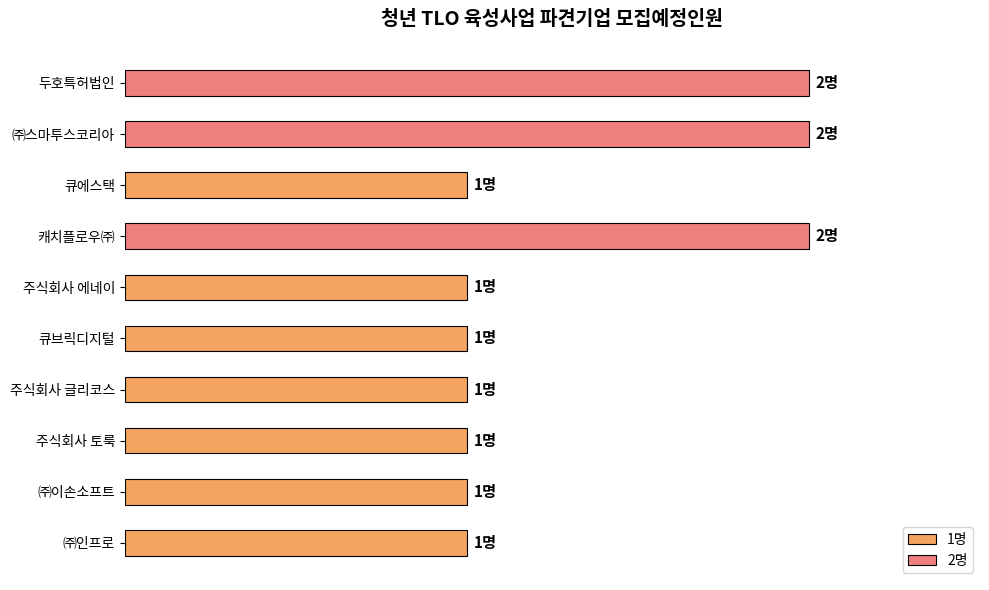

At which category is the sum across all series the highest?

캐치플로우㈜